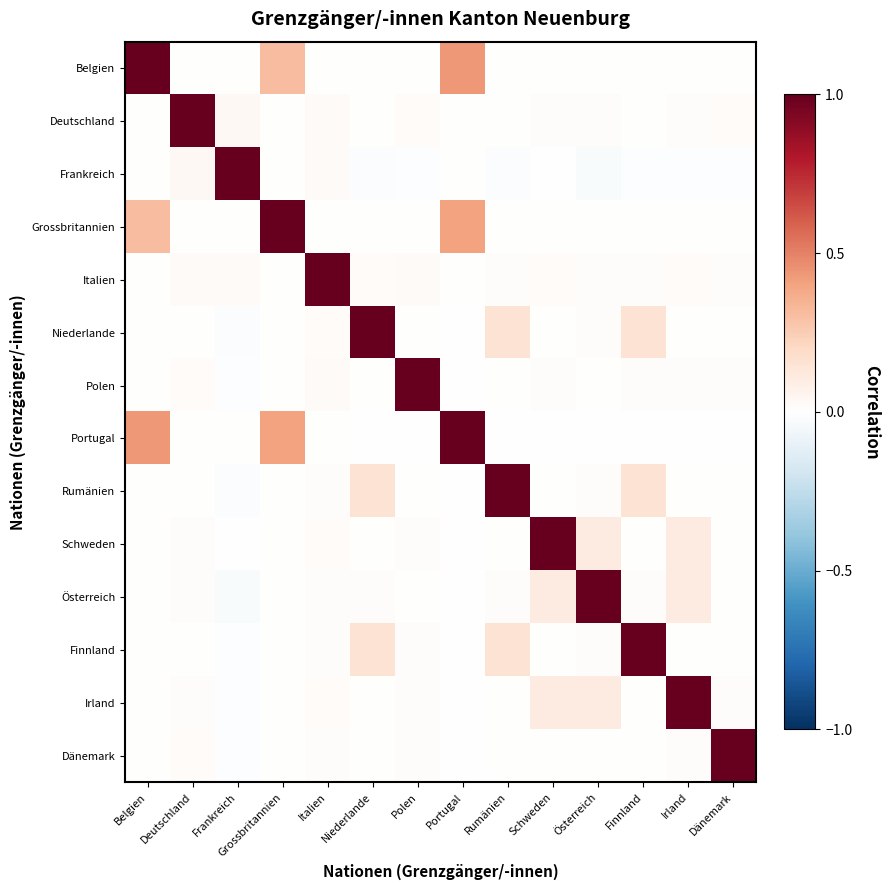

Rank the series at Österreich from highest to lowest value.

Österreich, Schweden, Irland, Italien, Finnland, Rumänien, Deutschland, Niederlande, Polen, Dänemark, Belgien, Grossbritannien, Portugal, Frankreich